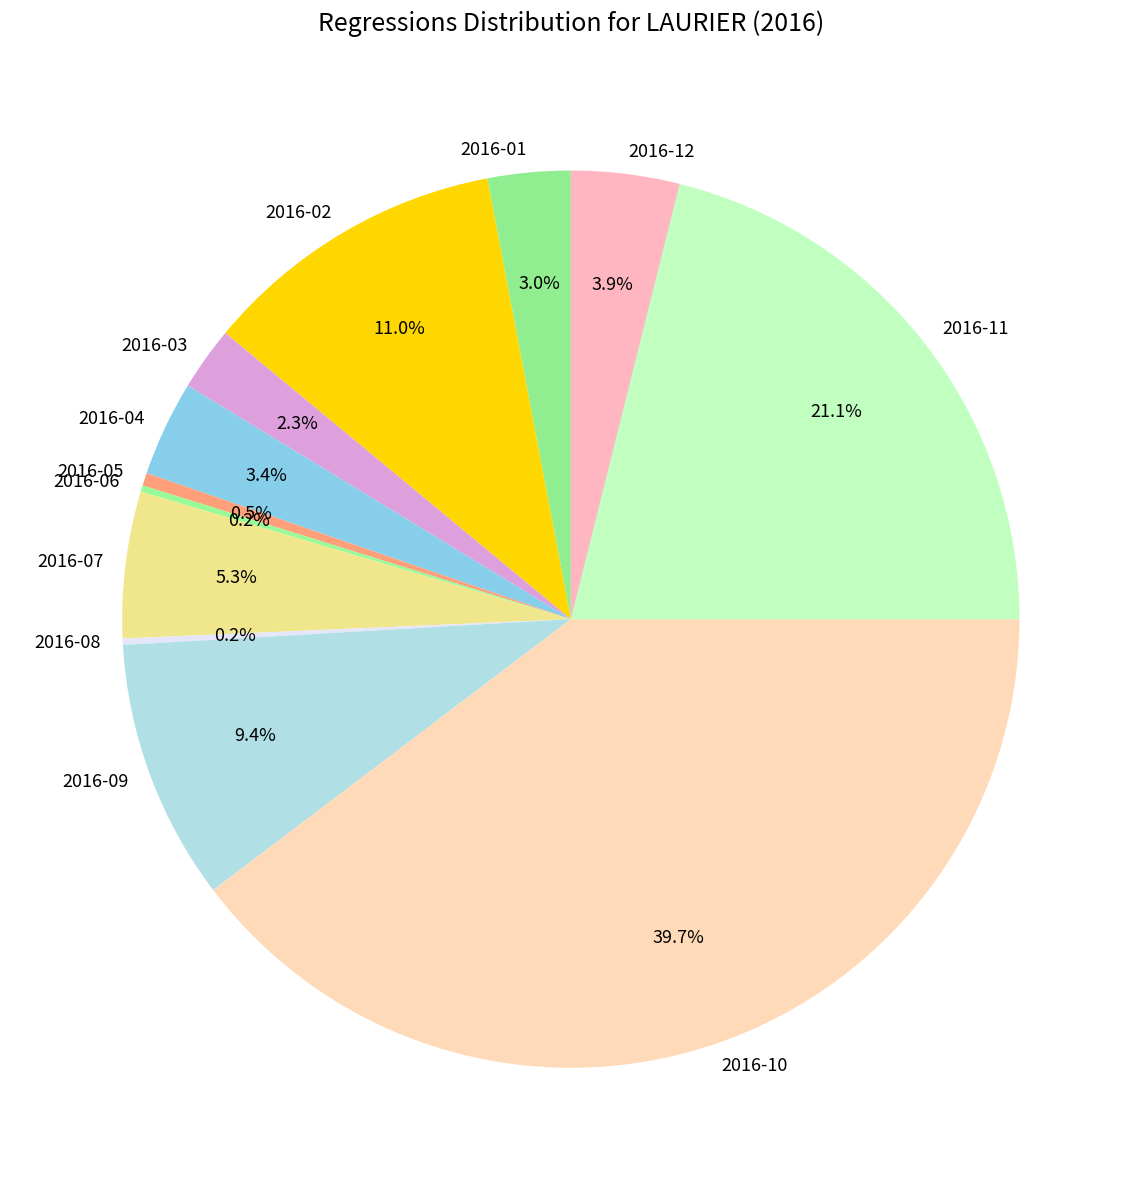

What is the largest slice in the pie chart?

2016-10